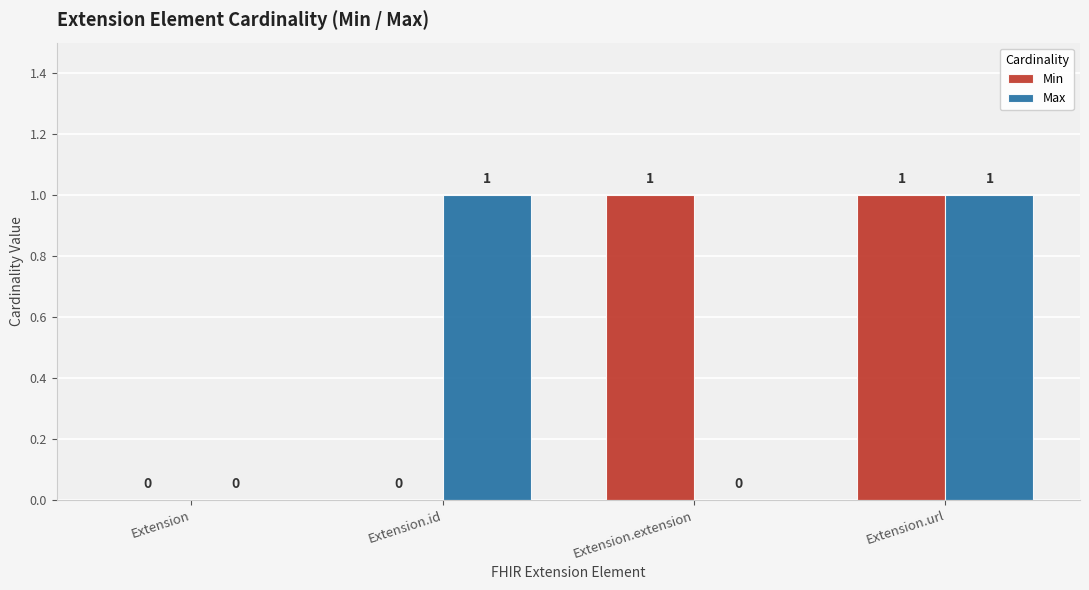

Is it true that Max equals 1 at Extension.id?

True